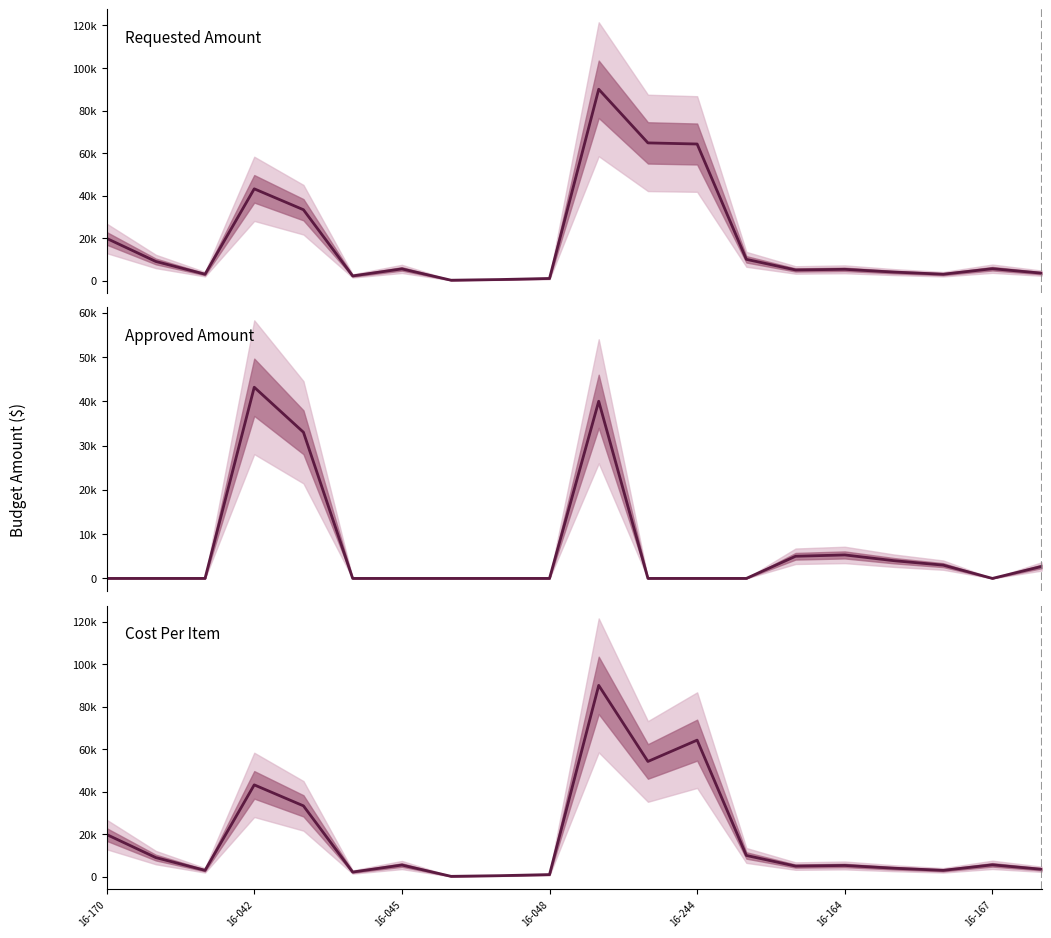

The value of Approved Amount at 8 is 0. True or false?

True